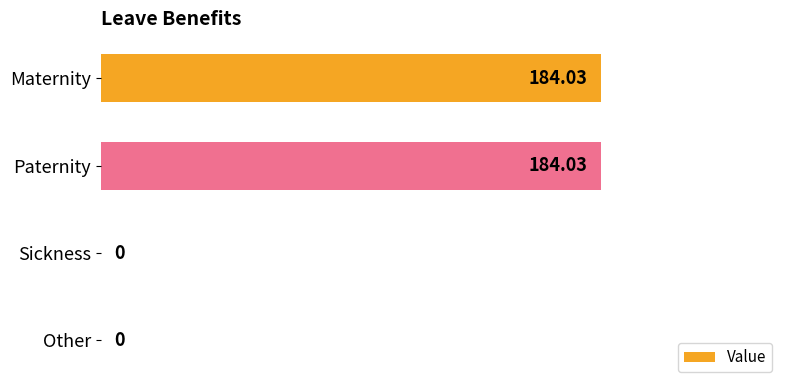

Between Sickness and Paternity, which is larger?

Paternity